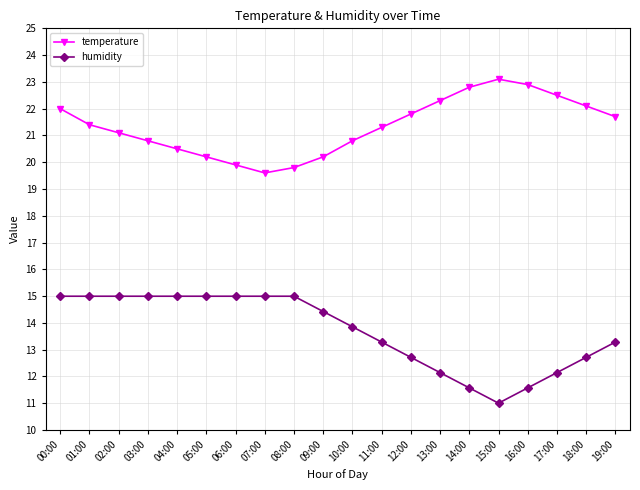

In humidity, how many points are lower than both neighbors (excluding endpoints)?

1